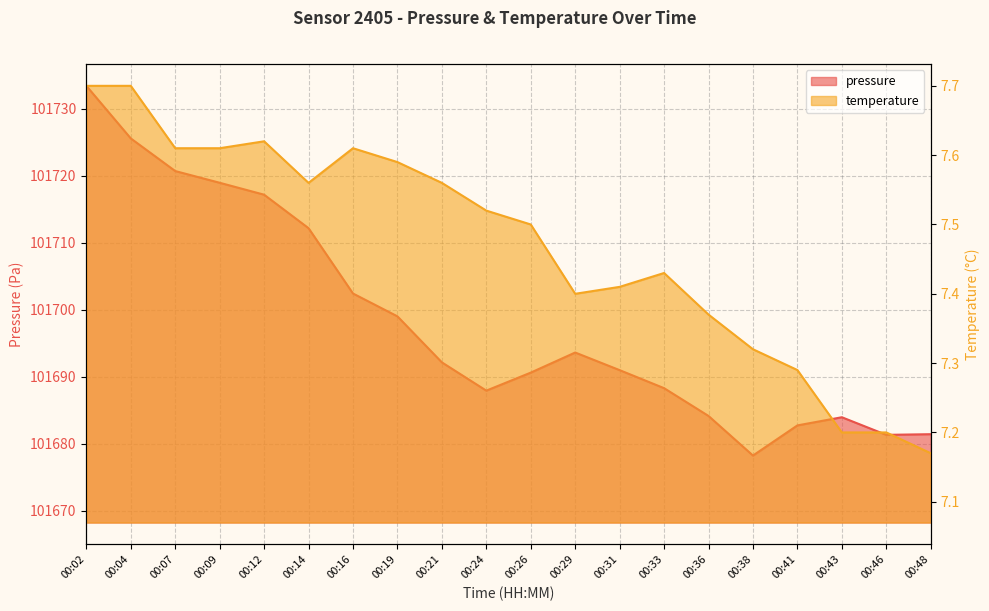

Count the number of data series in this chart.

2